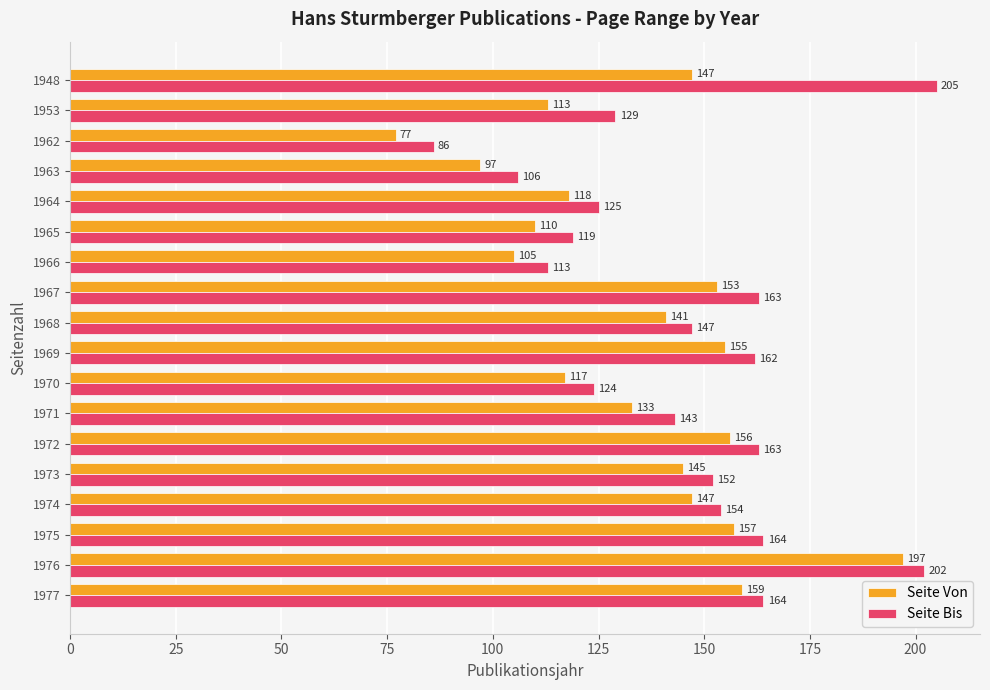

Rank the series by their maximum value, from highest to lowest.

Seite Bis, Seite Von